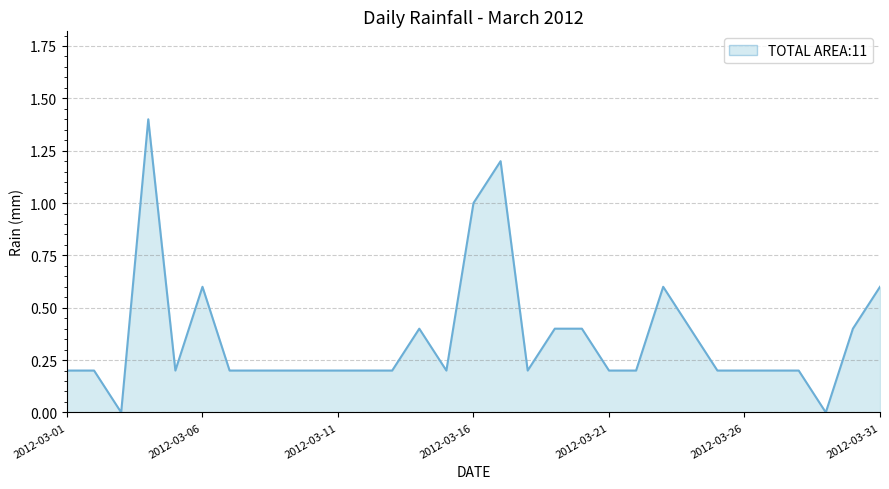

What is the greatest value displayed?

1.4